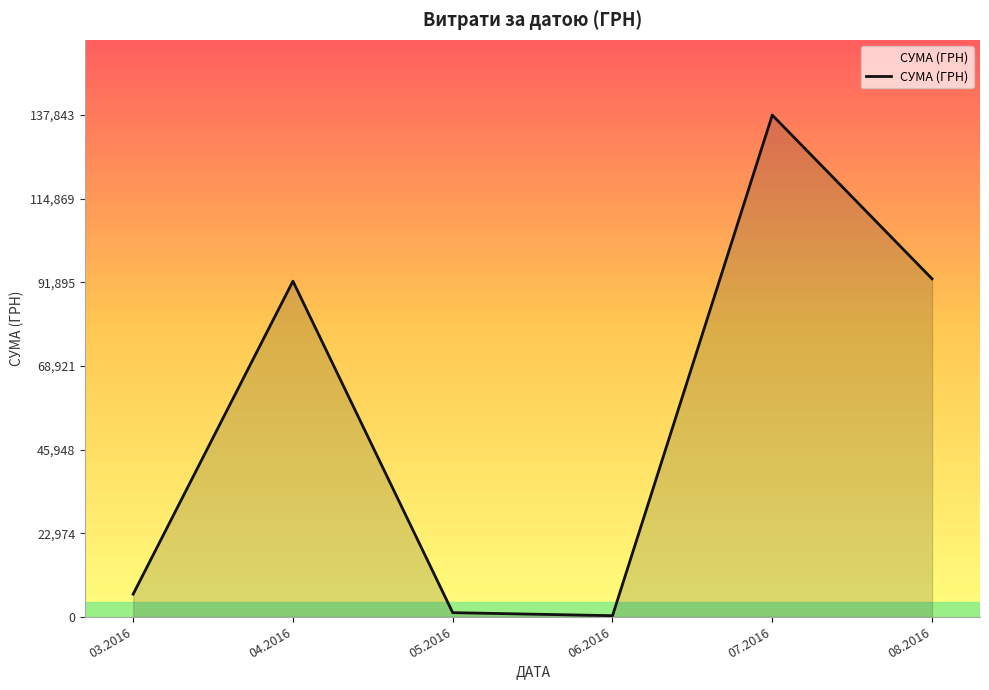

How many categories are shown in the chart?

6